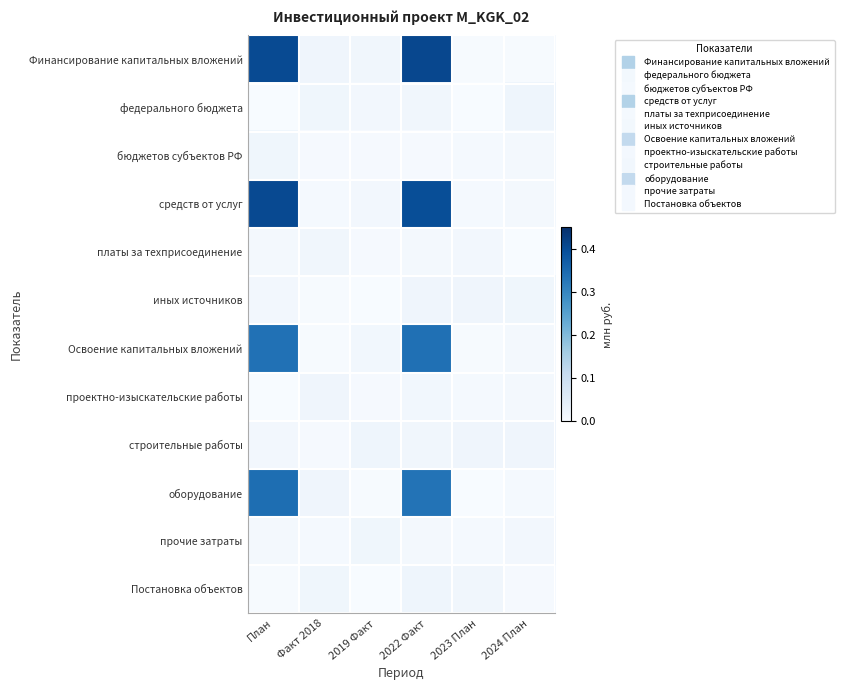

What is the difference between the highest and lowest values at План?

0.4